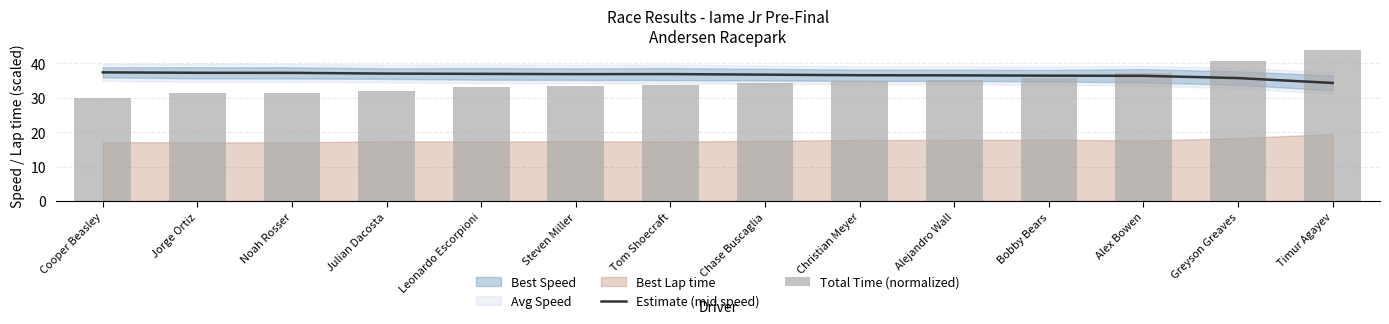

What is the difference between the maximum and minimum values in the Estimate (mid speed) series?

3.1